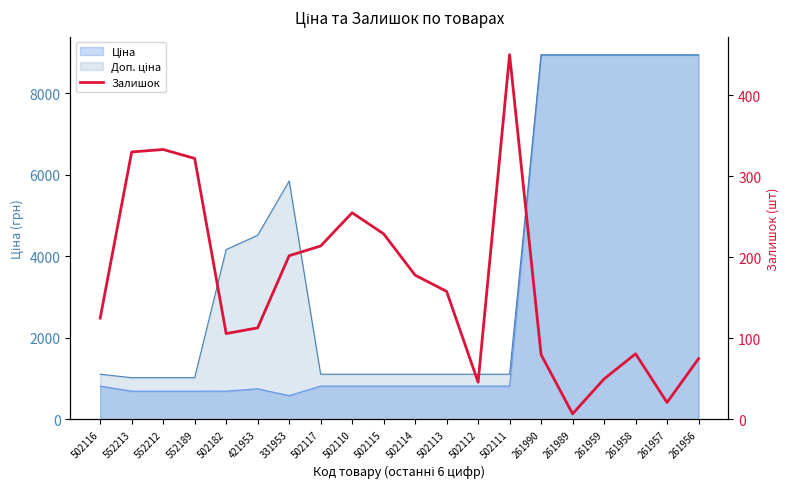

Which category has the lowest value across all series?

261989